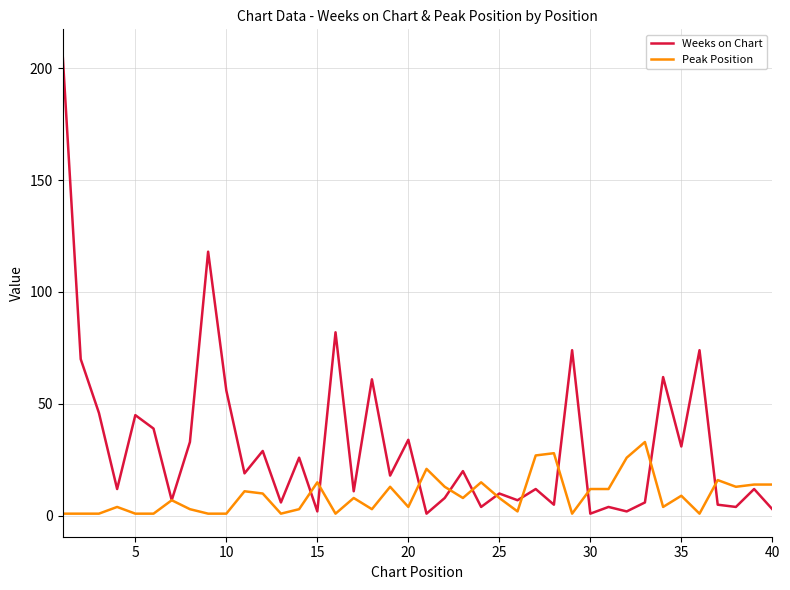

Rank the series by their average value, from highest to lowest.

Weeks on Chart, Peak Position